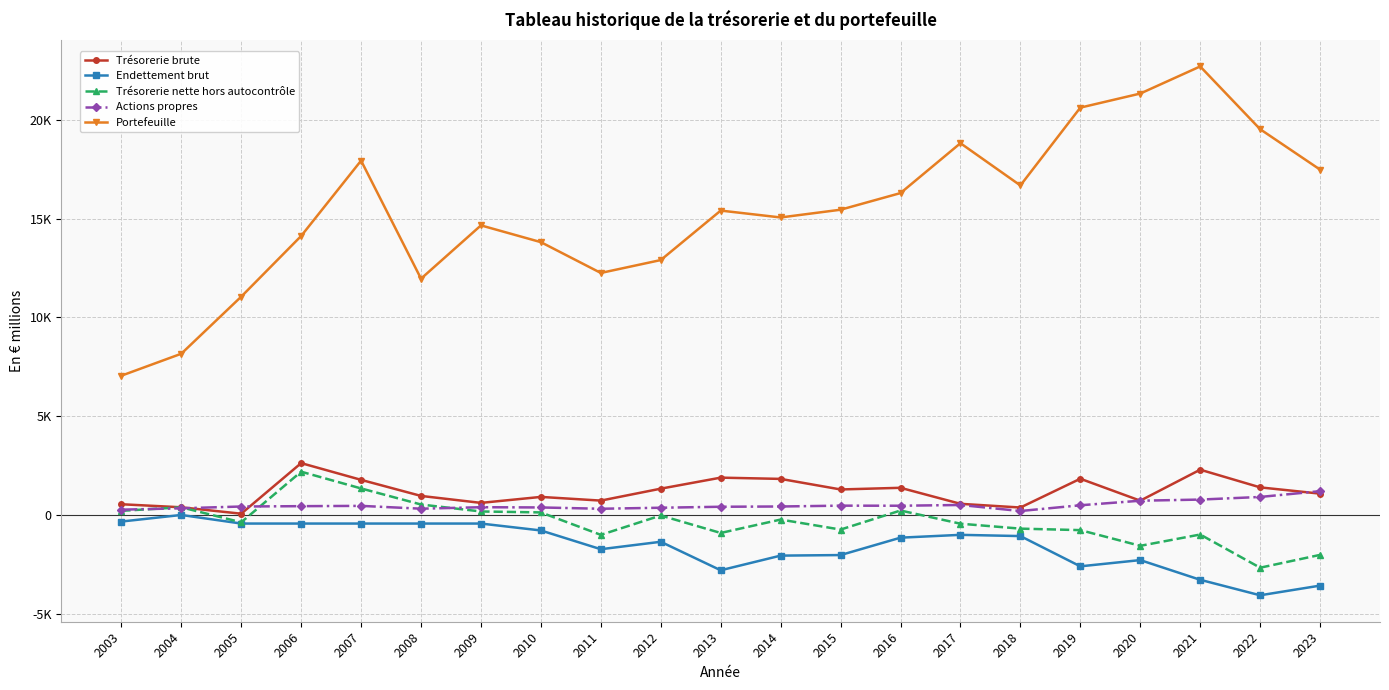

True or false: Trésorerie brute and Endettement brut cross at least once.

False